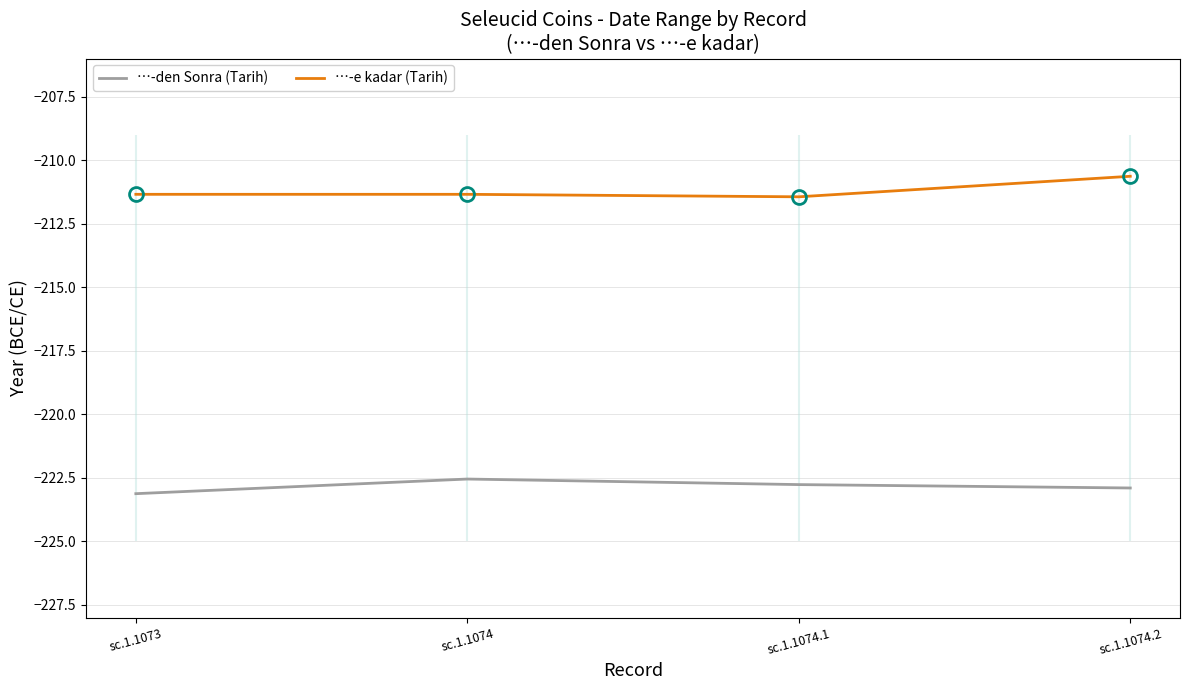

Reading right to left, list all the values displayed in this chart.

…-den Sonra (Tarih): sc.1.1074.2=-222.9	sc.1.1074.1=-222.8	sc.1.1074=-222.5	sc.1.1073=-223.1
…-e kadar (Tarih): sc.1.1074.2=-210.6	sc.1.1074.1=-211.4	sc.1.1074=-211.3	sc.1.1073=-211.3